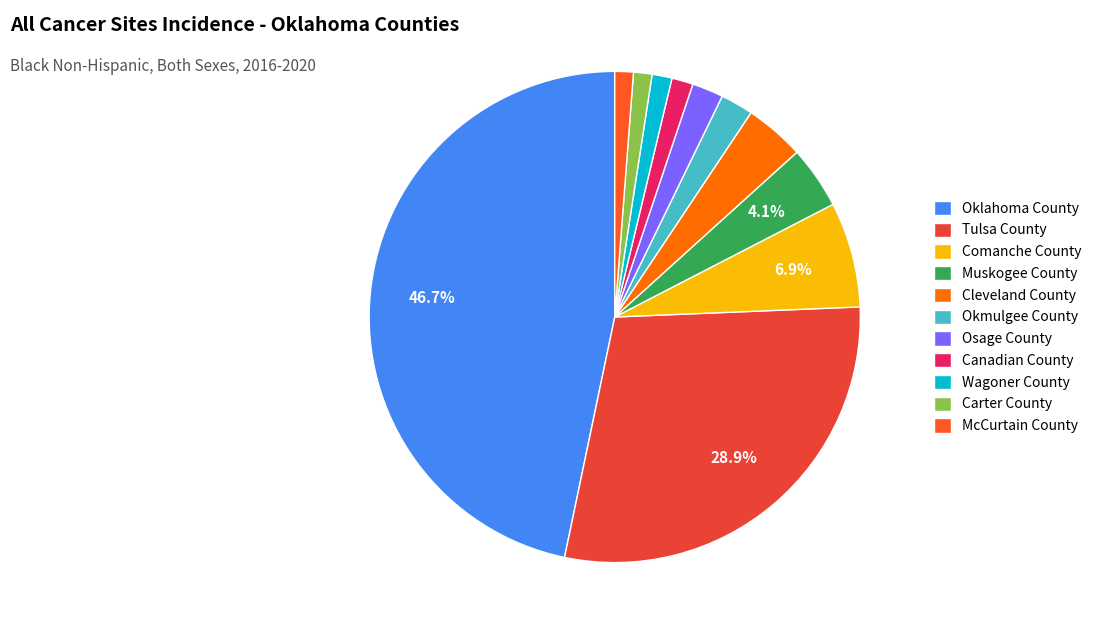

To the nearest percent, what is the difference between the largest and smallest slice percentages?

46%